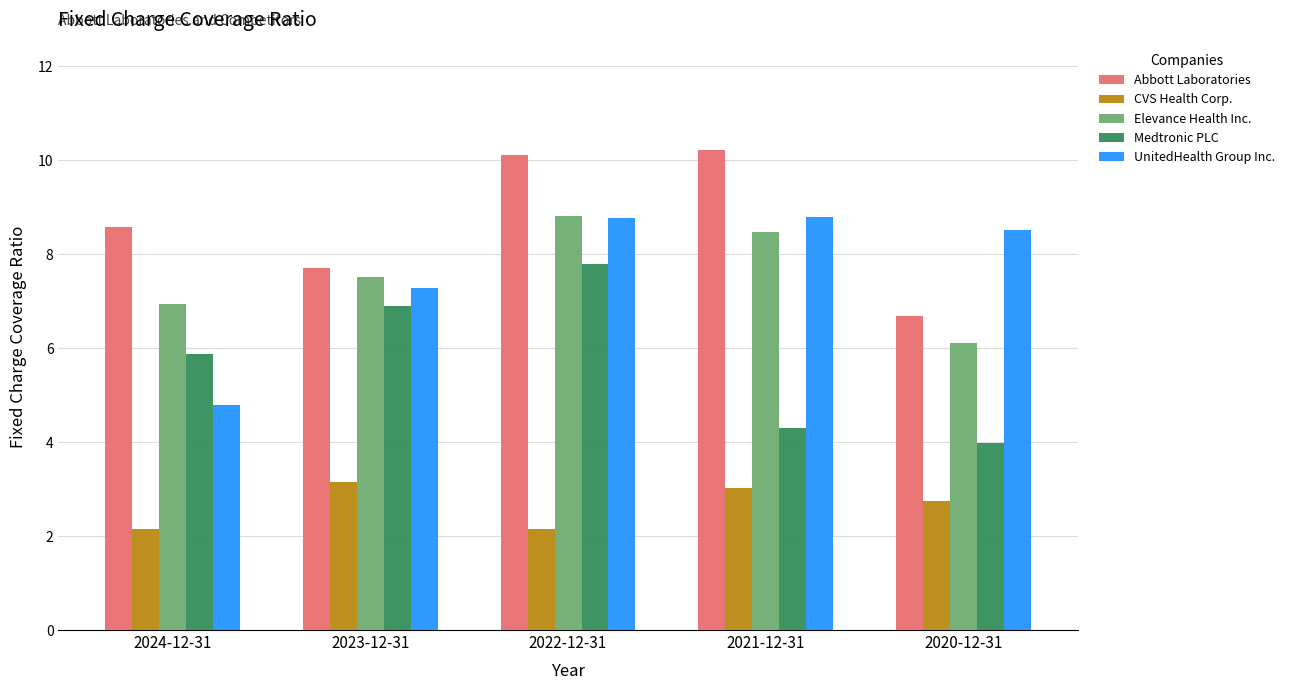

What is the spread (max minus min) of values at 2021-12-31?

7.2